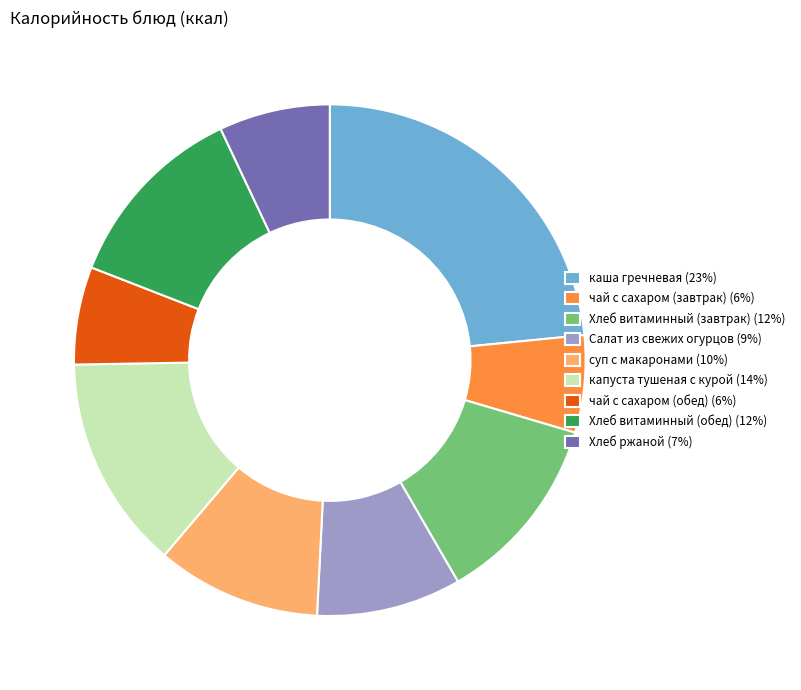

Is there a majority slice in this chart?

No